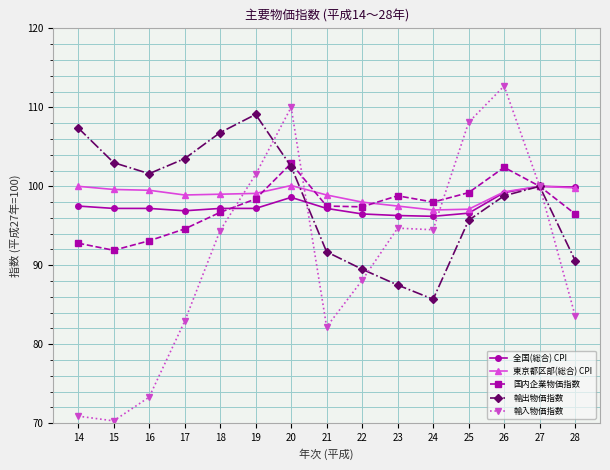

What is the lowest value of the 東京都区部(総合) CPI series?

97.0